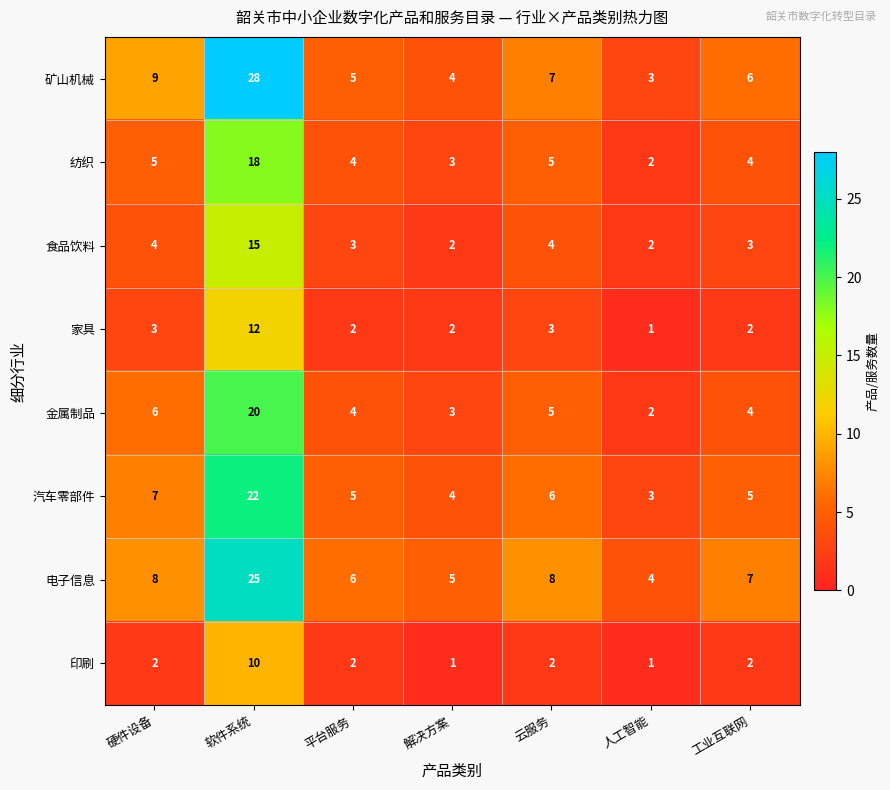

At which label does 食品饮料 reach its peak?

软件系统